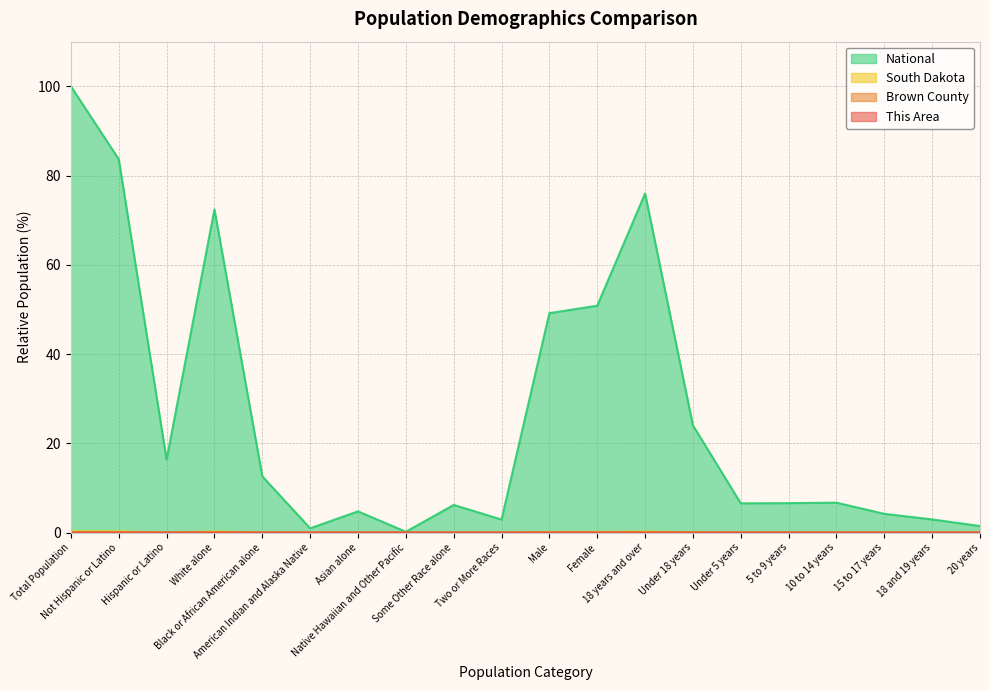

What is the label of the 15th point from the right?

American Indian and Alaska Native